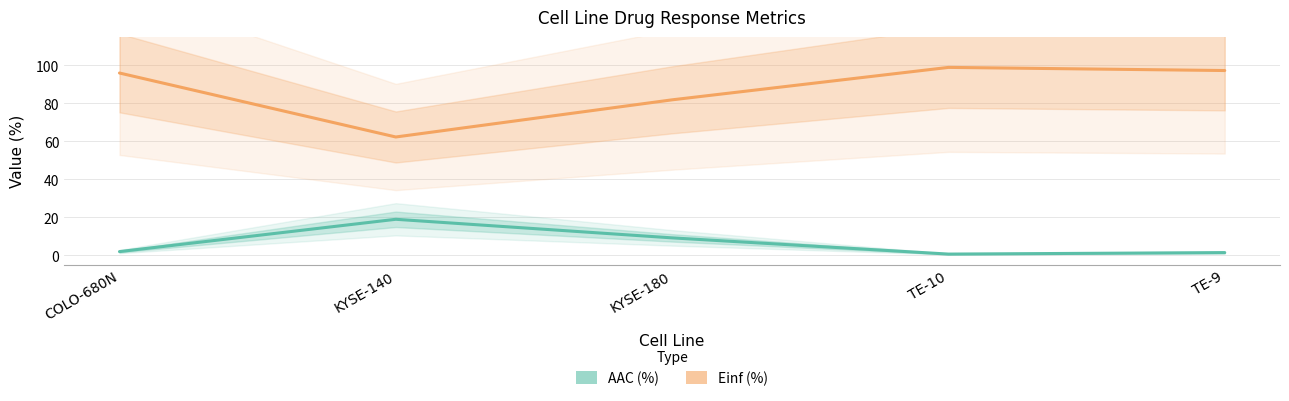

Between KYSE-140 and TE-10, which series saw the biggest shift?

Einf (%)